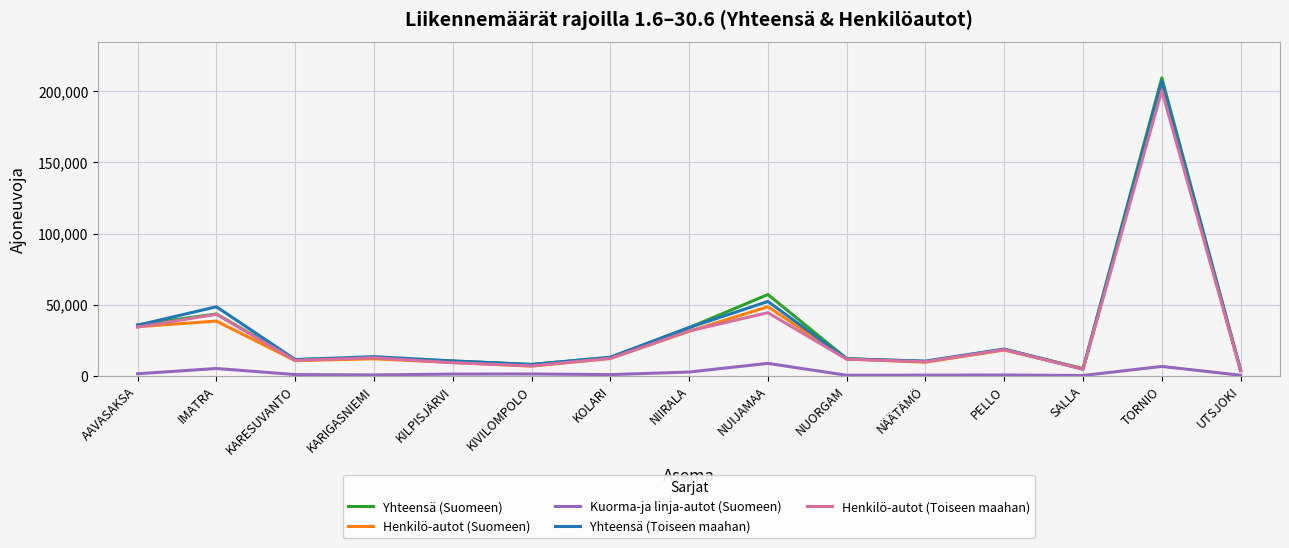

What is the difference between the Yhteensä (Toiseen maahan) values at IMATRA and TORNIO?

158700